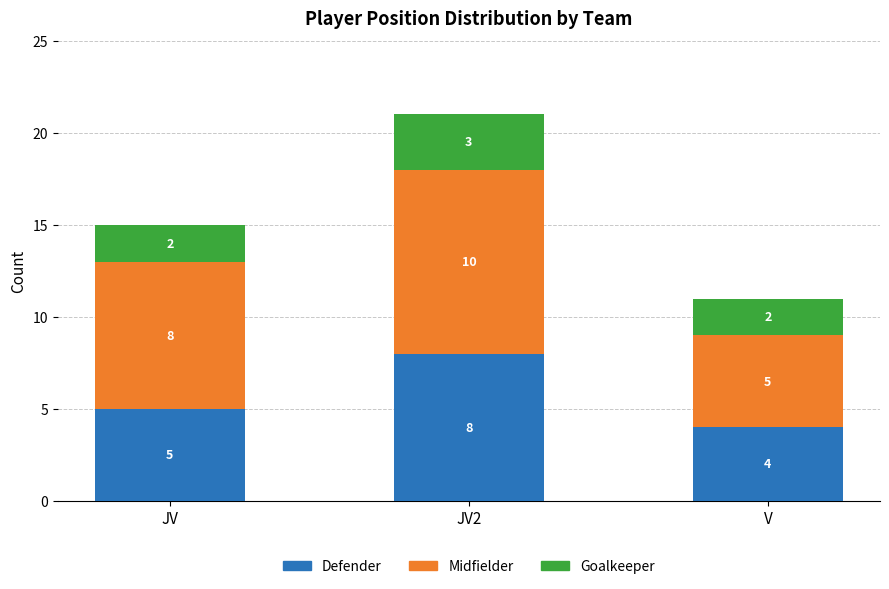

What is the highest value of the Defender series?

8